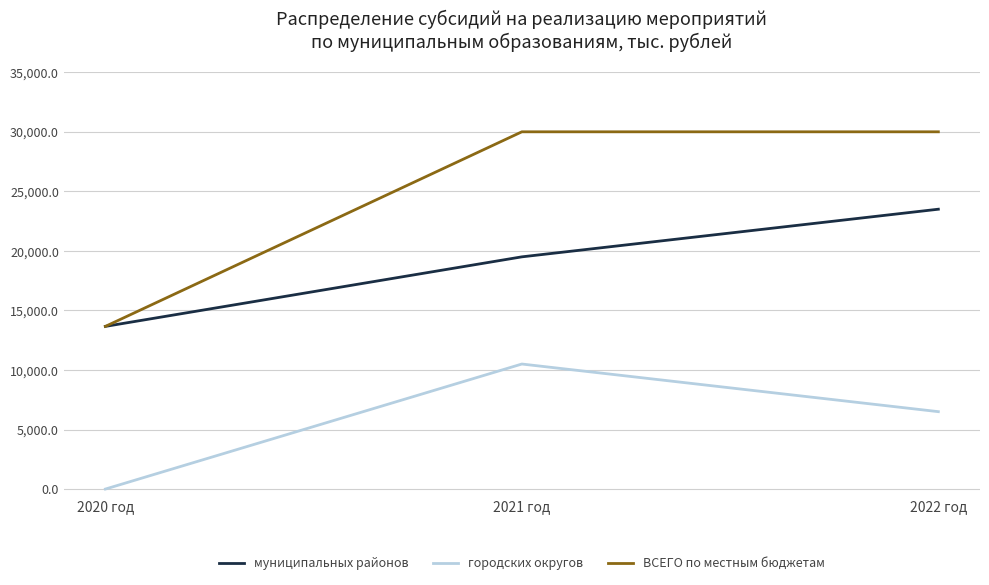

The value of городских округов at 2021 год is 15447.1. True or false?

False